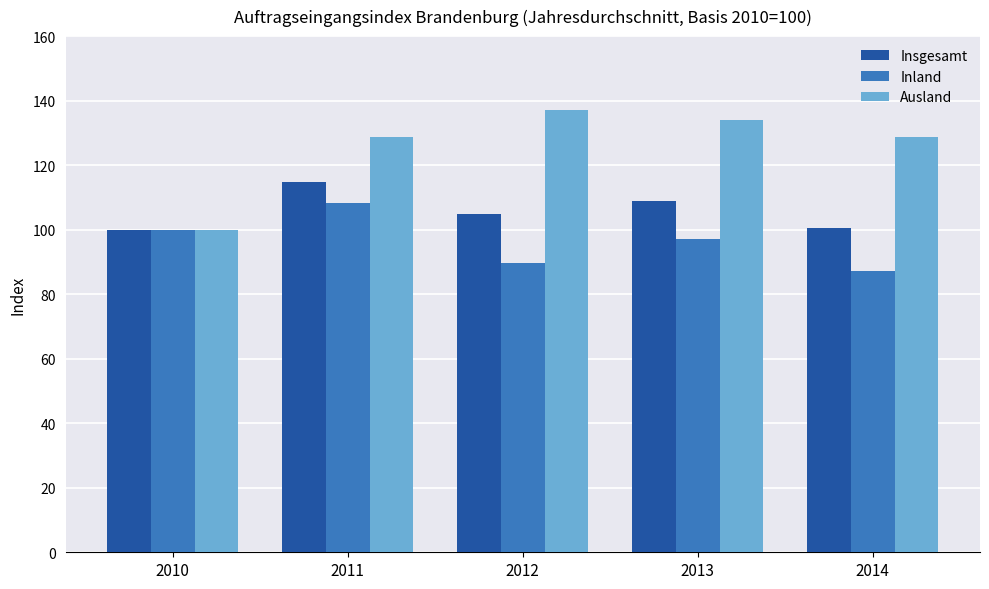

What is the average value of the Ausland series?

125.7